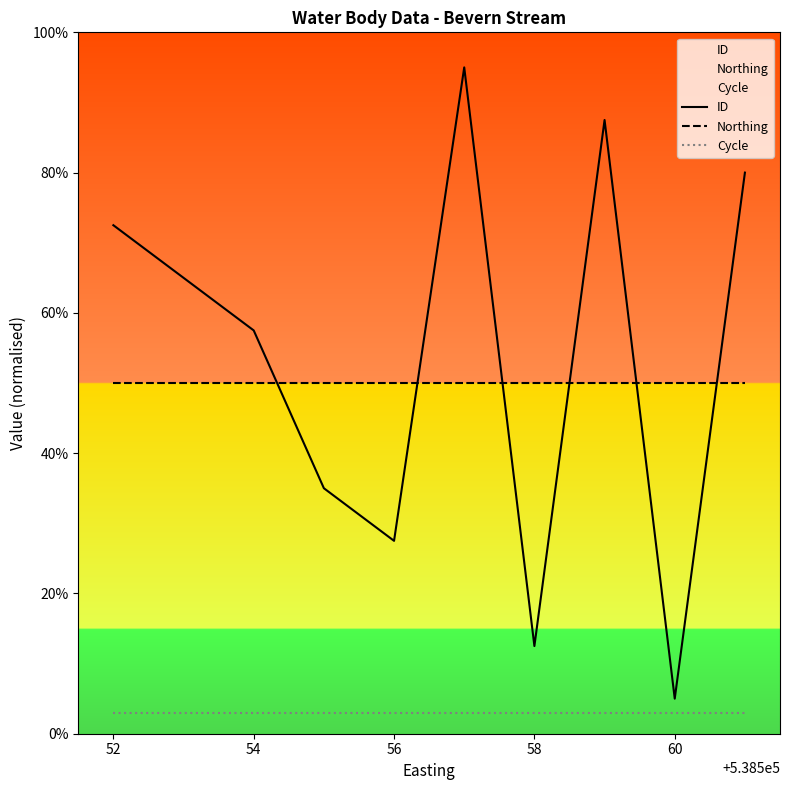

Rank the series by their maximum value, from lowest to highest.

Cycle, Northing, ID